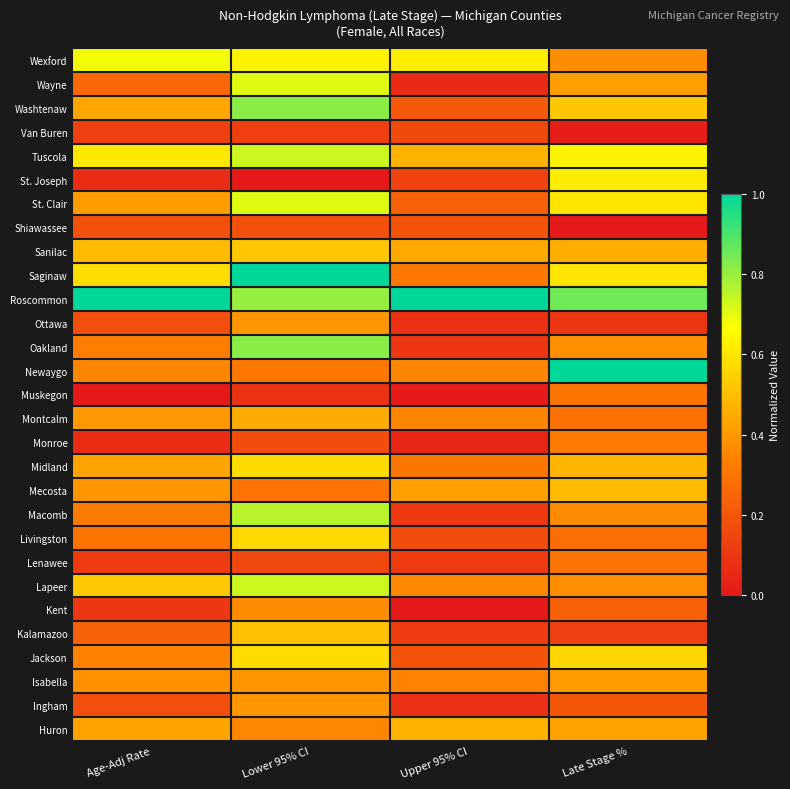

Which label corresponds to the largest value in the chart?

Upper 95% CI